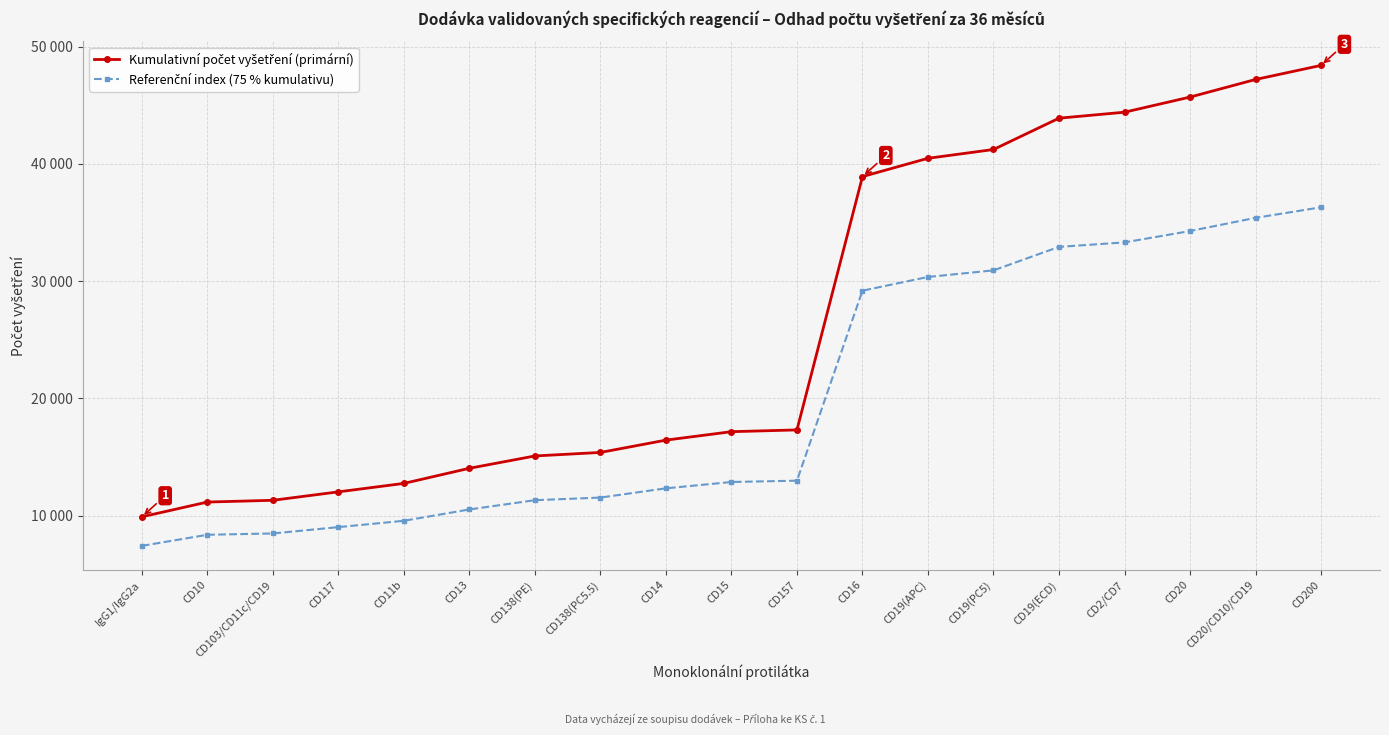

Does the chart have visible grid lines?

Yes